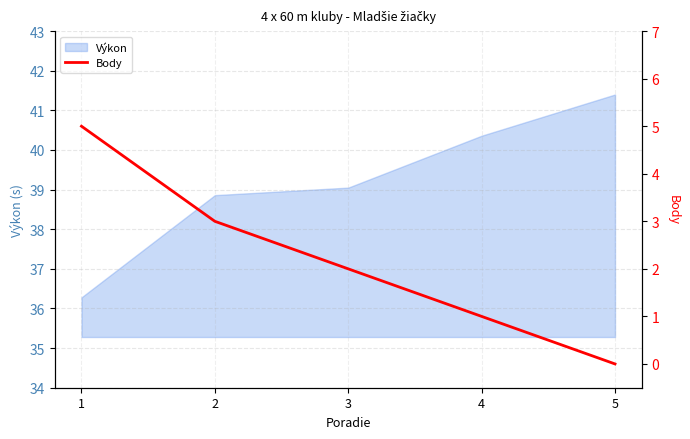

Approximately how many times larger is the value at 2 compared to 3?

1.5